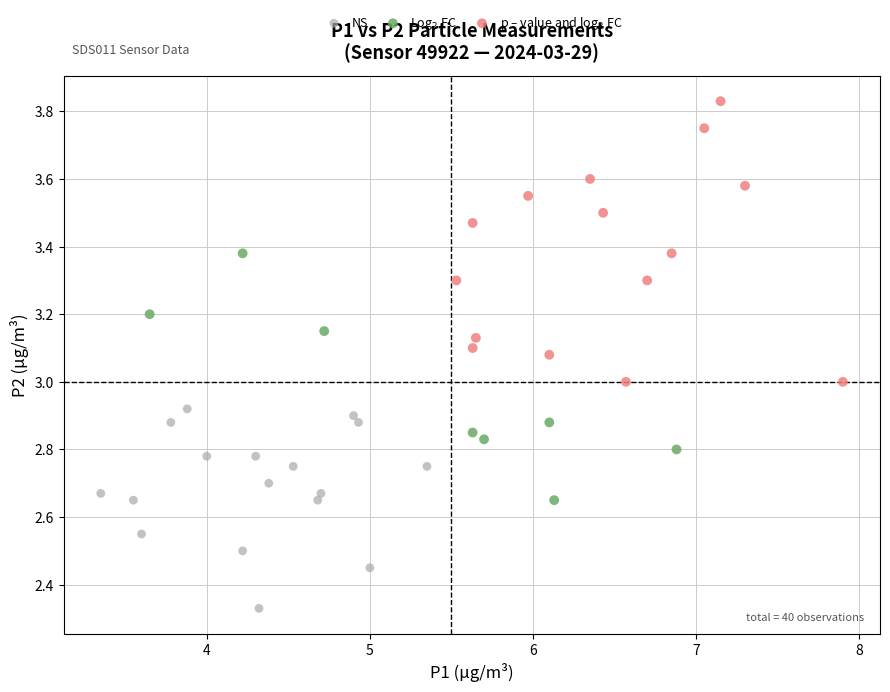

Which series contains the lowest Y value?

NS